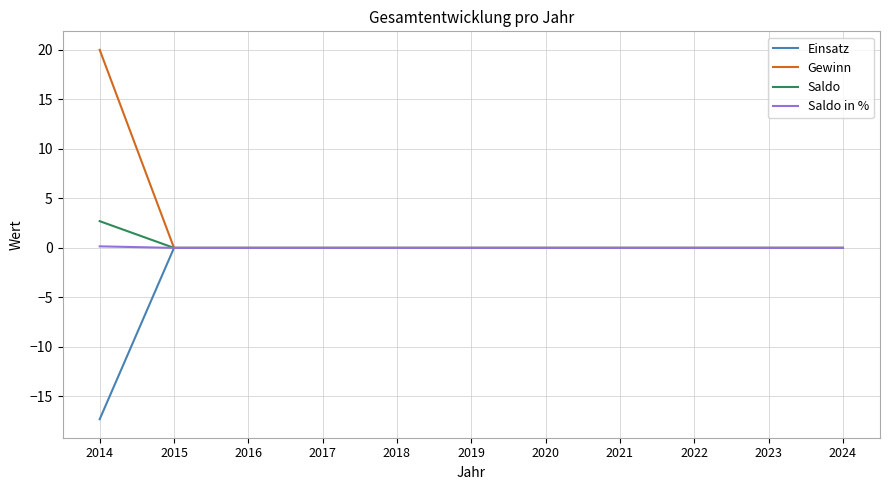

At which category is the sum across all series the highest?

2014